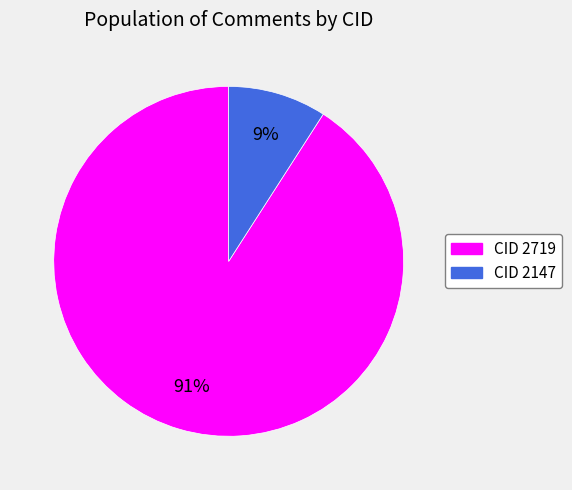

Which category has the smallest portion of the pie?

CID 2147